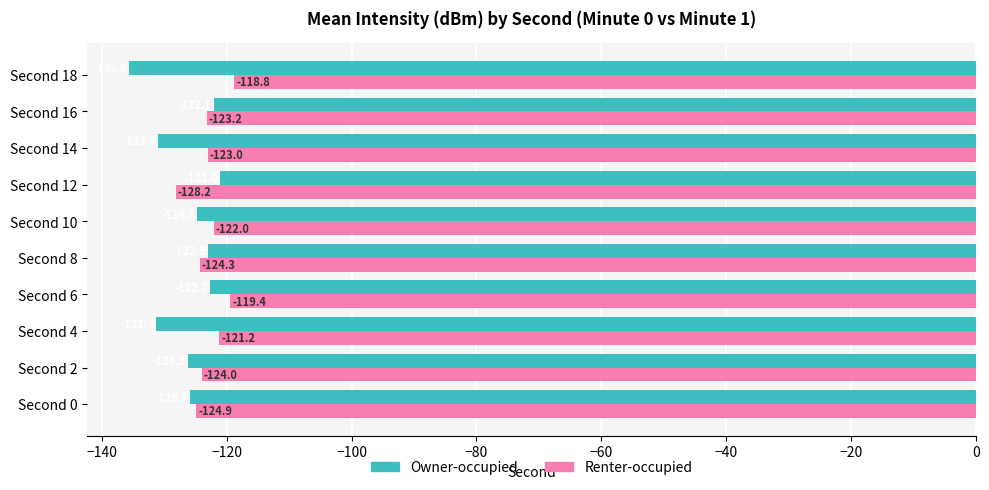

Which series has the largest total across all categories?

Renter-occupied